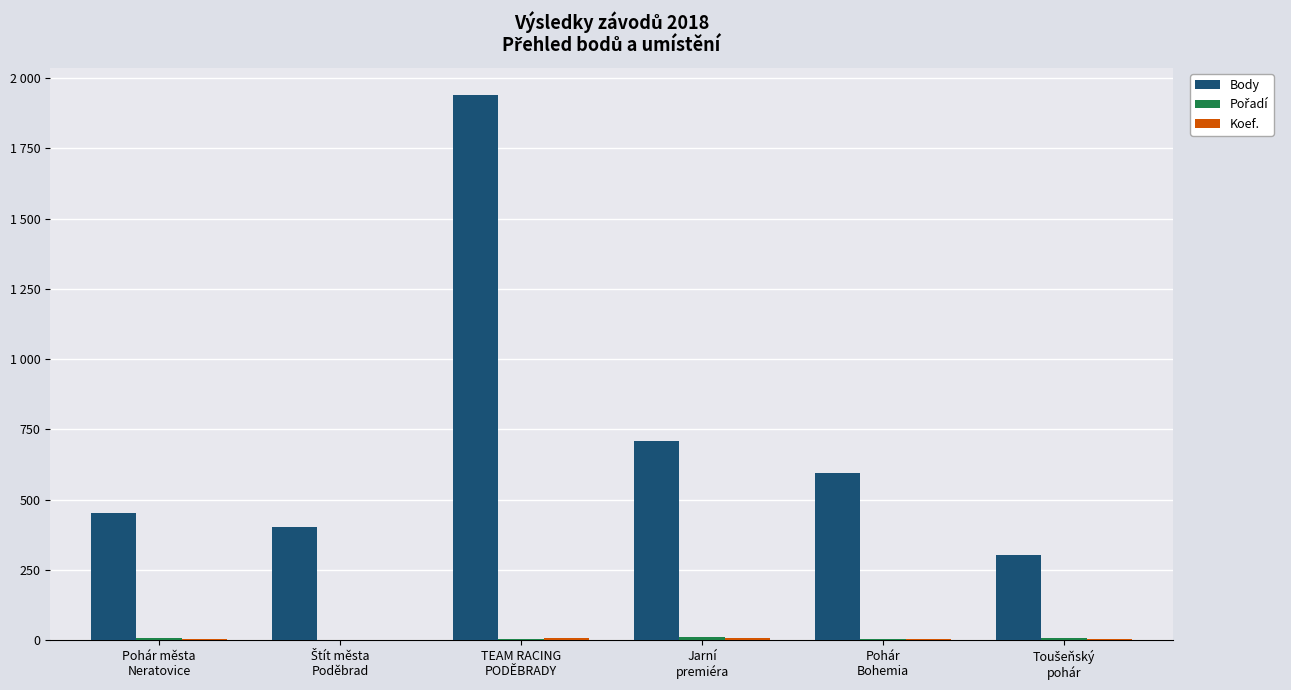

Are the bars horizontal?

No